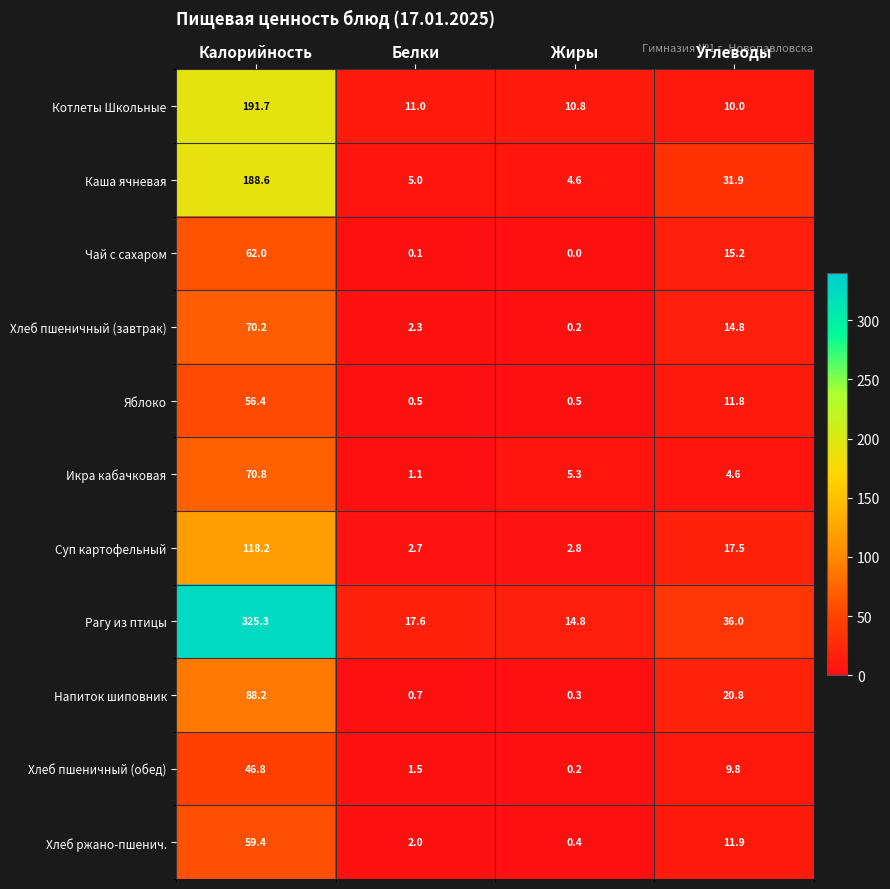

Is it true that Икра кабачковая equals 1.1 at Белки?

True